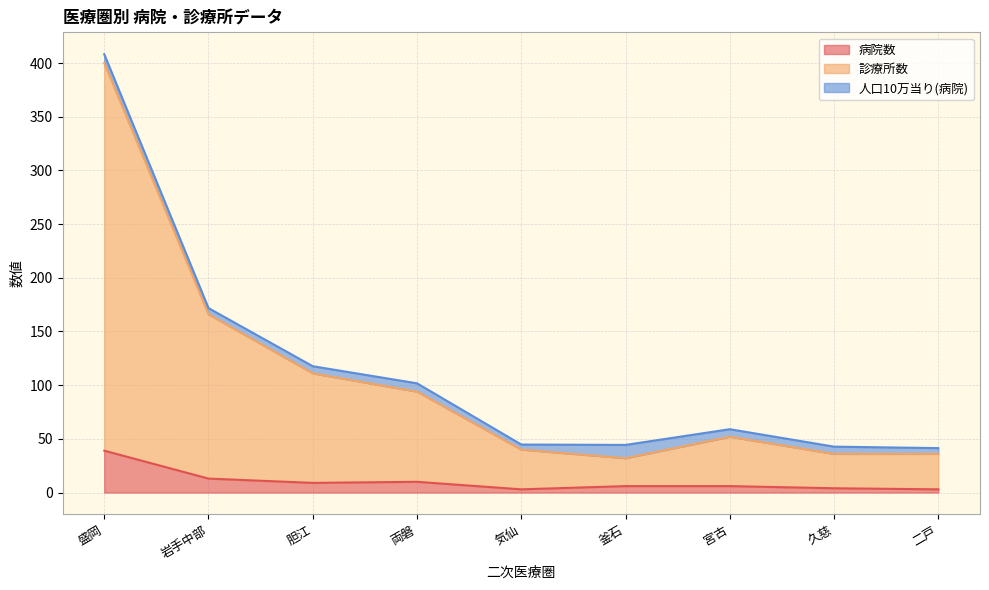

True or false: 診療所数 has more than 1 interior local peaks.

False